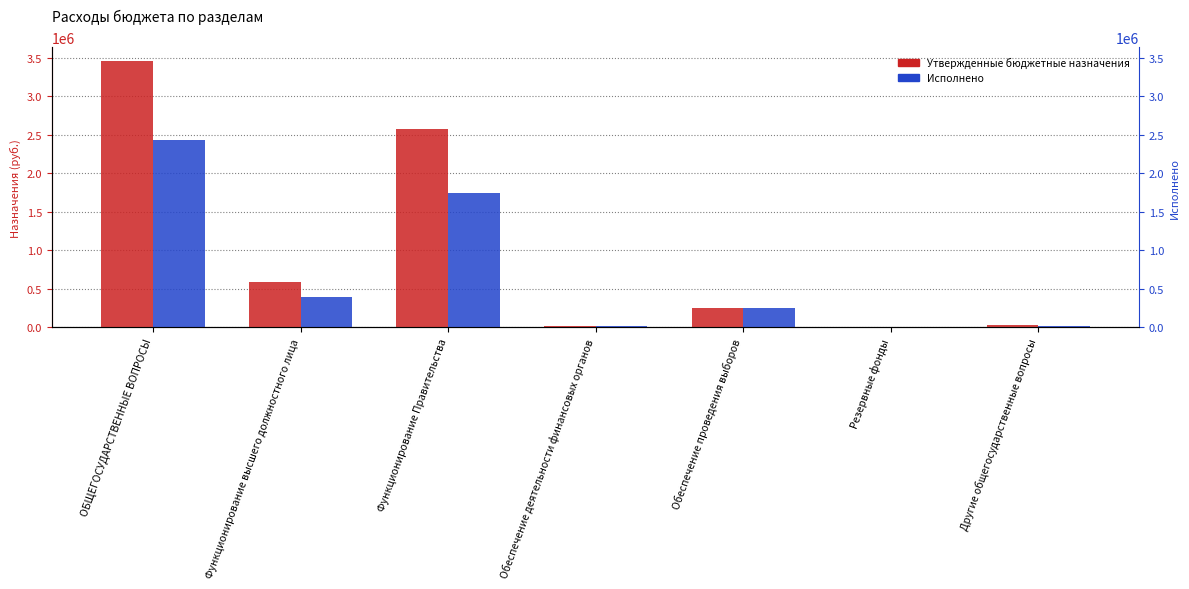

What is the total value across all series at ОБЩЕГОСУДАРСТВЕННЫЕ ВОПРОСЫ?

5892828.6